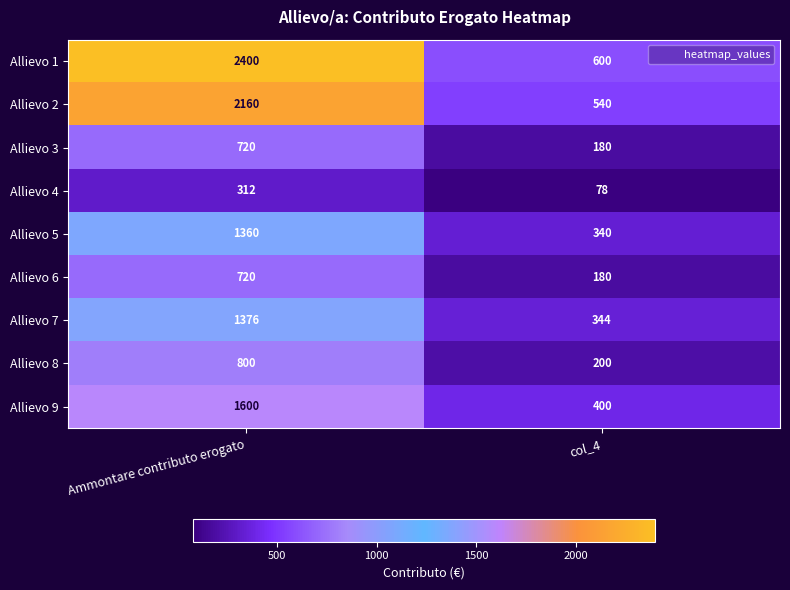

Reading left to right, what are all the values shown in this chart?

Allievo 1: 2400	600
Allievo 2: 2160	540
Allievo 3: 720	180
Allievo 4: 312	78
Allievo 5: 1360	340
Allievo 6: 720	180
Allievo 7: 1376	344
Allievo 8: 800	200
Allievo 9: 1600	400